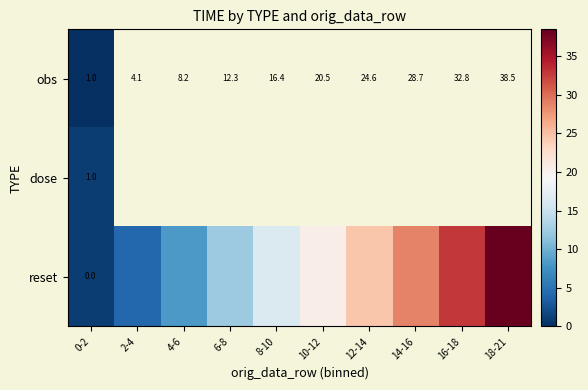

The value of reset at 8-10 is 16.4. True or false?

True